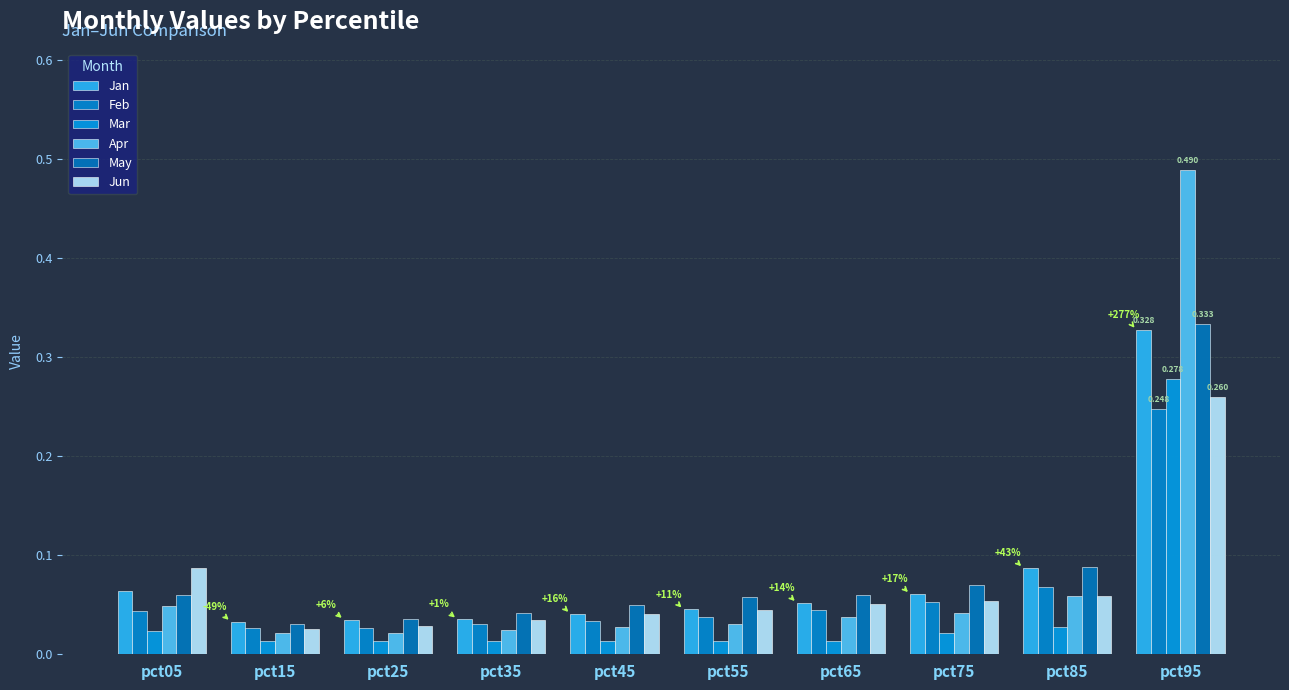

Rank the categories by Mar value from lowest to highest.

pct55, pct25, pct45, pct35, pct65, pct15, pct75, pct05, pct85, pct95